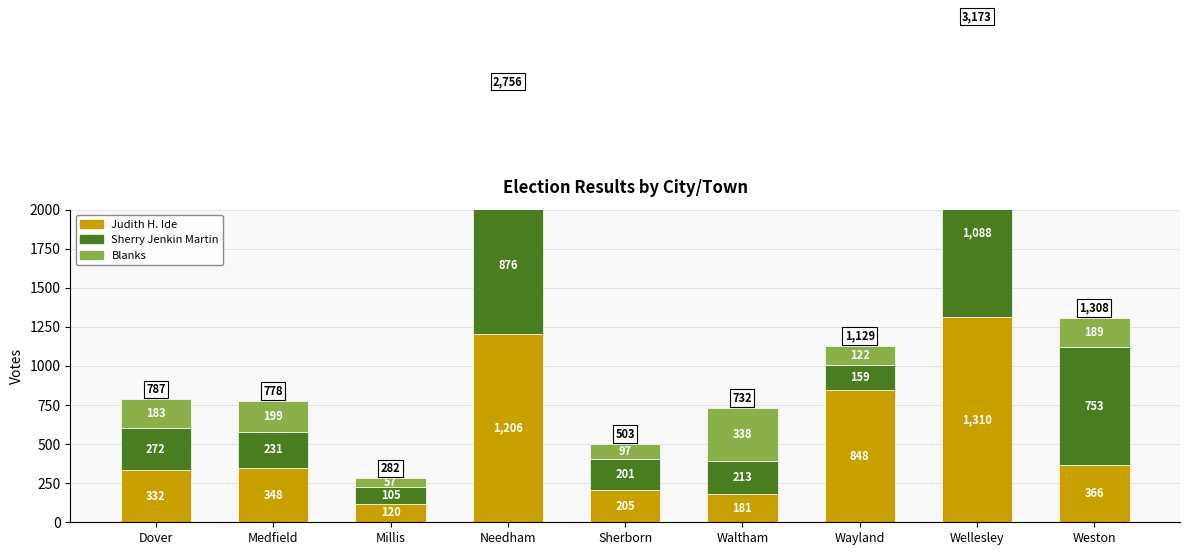

What is the label of the 8th bar from the right?

Medfield